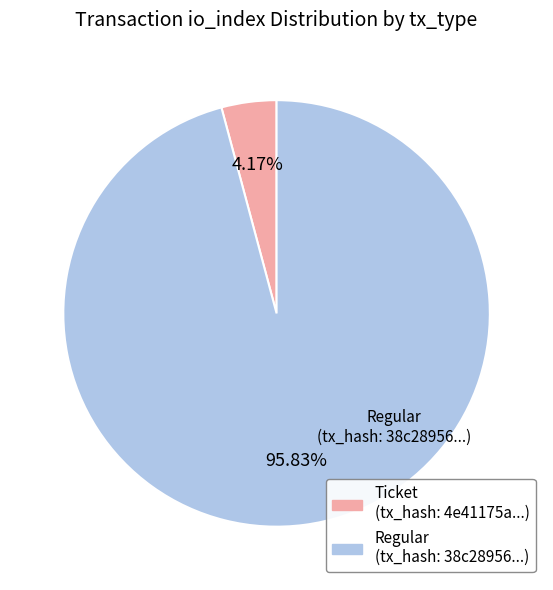

Is there any slice that represents more than half of the pie?

Yes